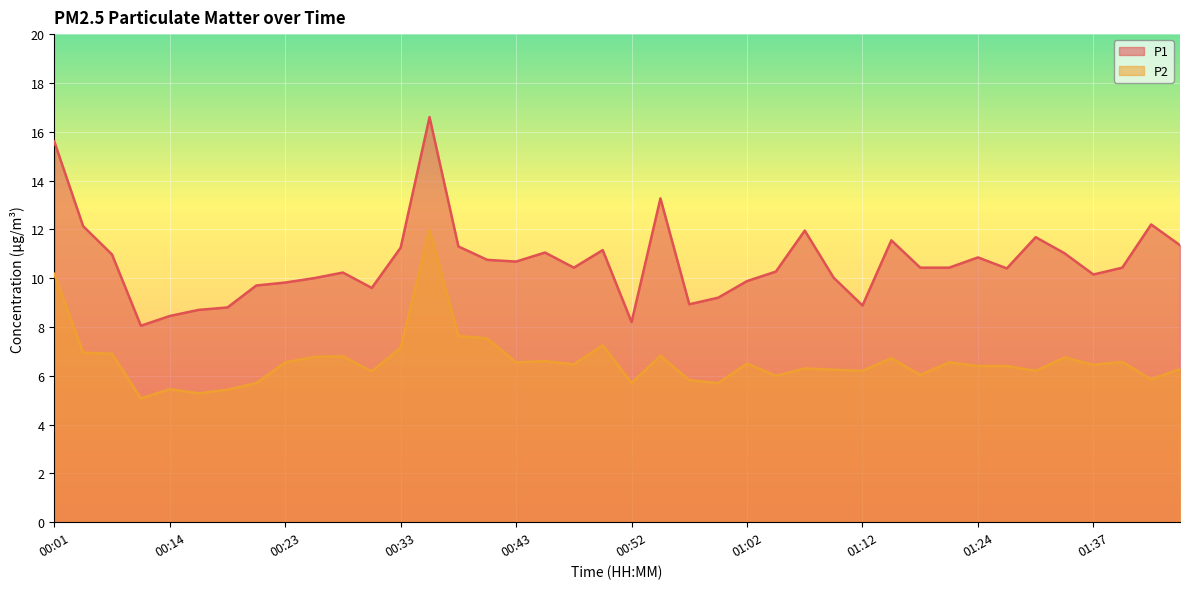

Rank the series by their average value, from lowest to highest.

P2, P1